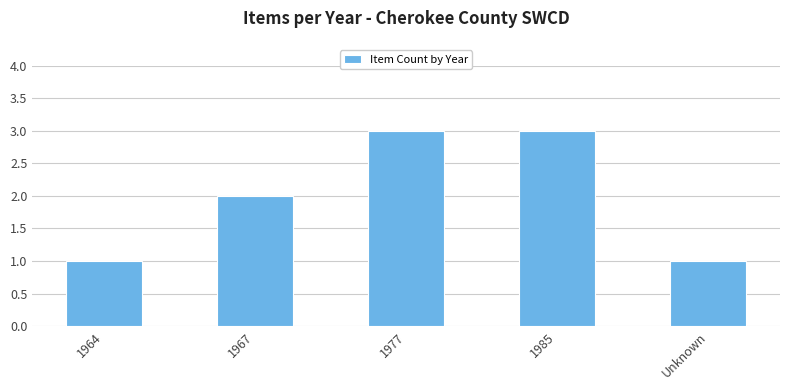

The value at 1967 is 0. True or false?

False